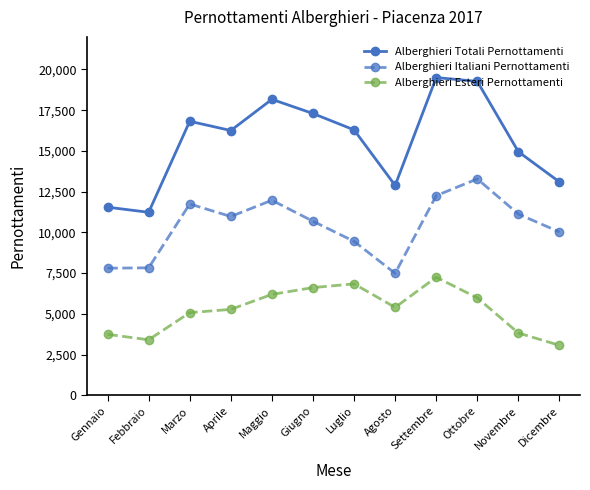

Is the value of Alberghieri Totali Pernottamenti at Agosto greater than the value of Alberghieri Esteri Pernottamenti at Ottobre?

Yes